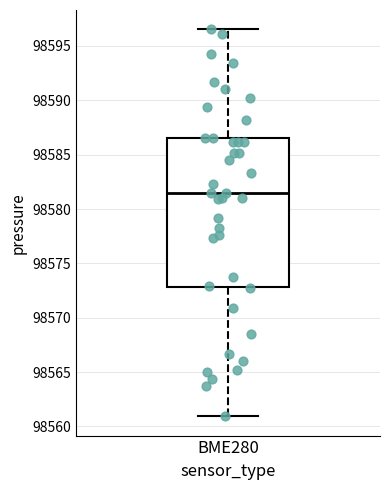

Where does the upper whisker of the box for BME280 end on the y-axis? The values are not printed on the chart, so give them approximately, as read against the axis.

98596.5